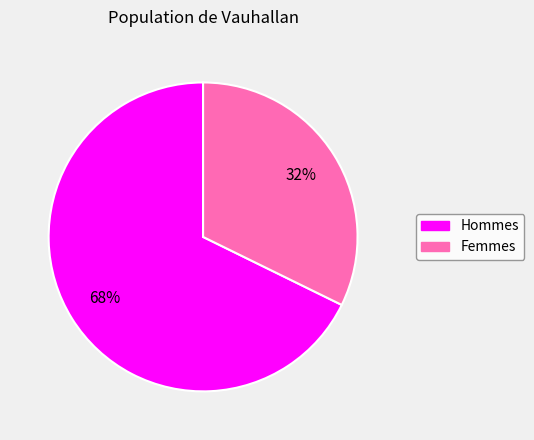

How many slices are in this pie chart?

2